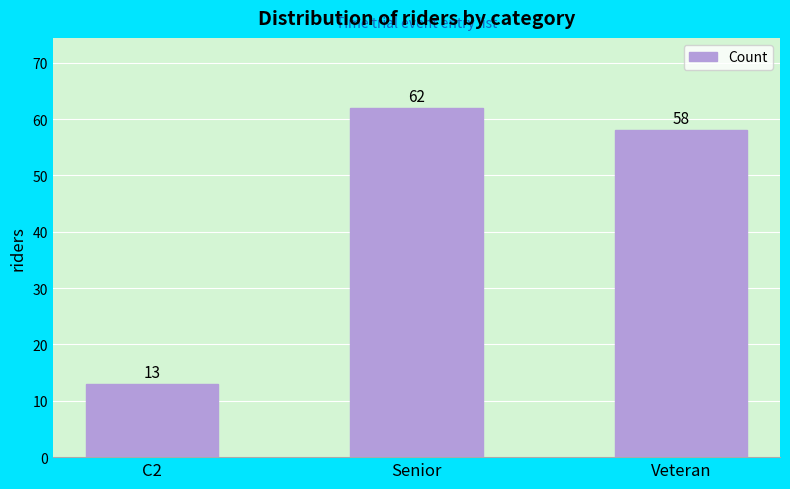

Rank the categories by value from highest to lowest.

Senior, Veteran, C2